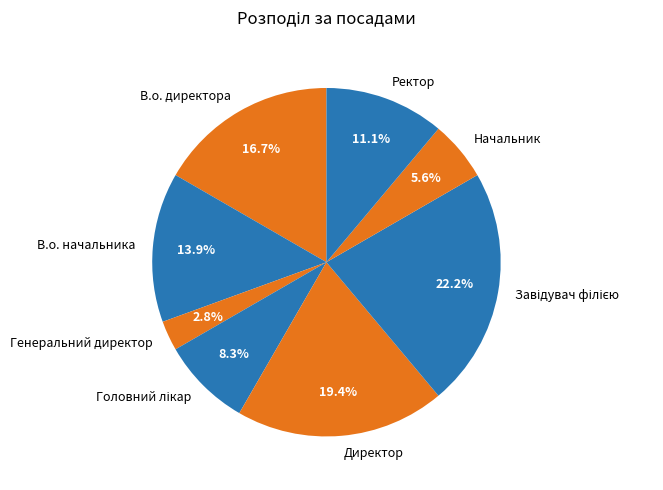

How much of the chart is everything except Директор?

80.6%